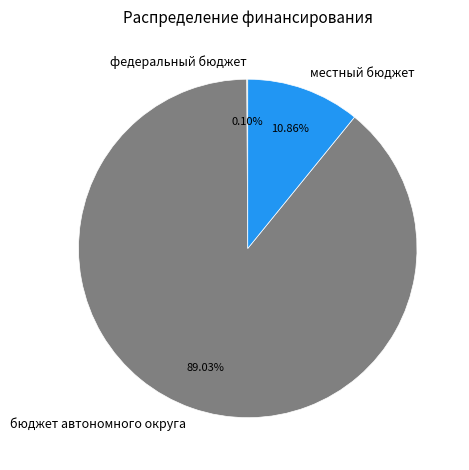

Is there any slice that represents more than half of the pie?

Yes